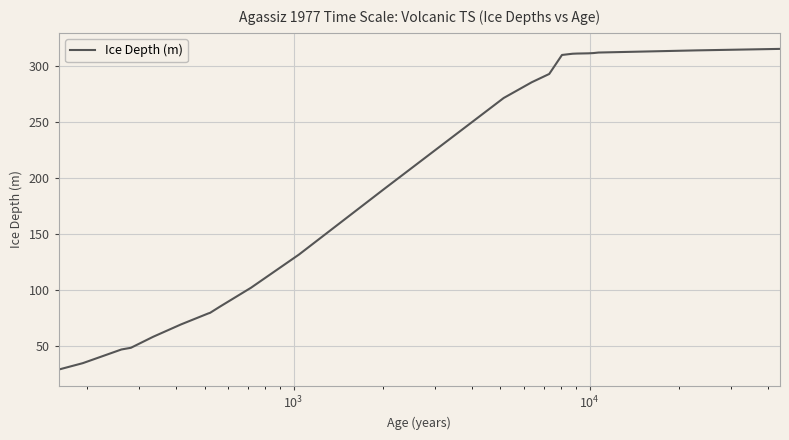

What is the minimum value shown in the chart?

29.4